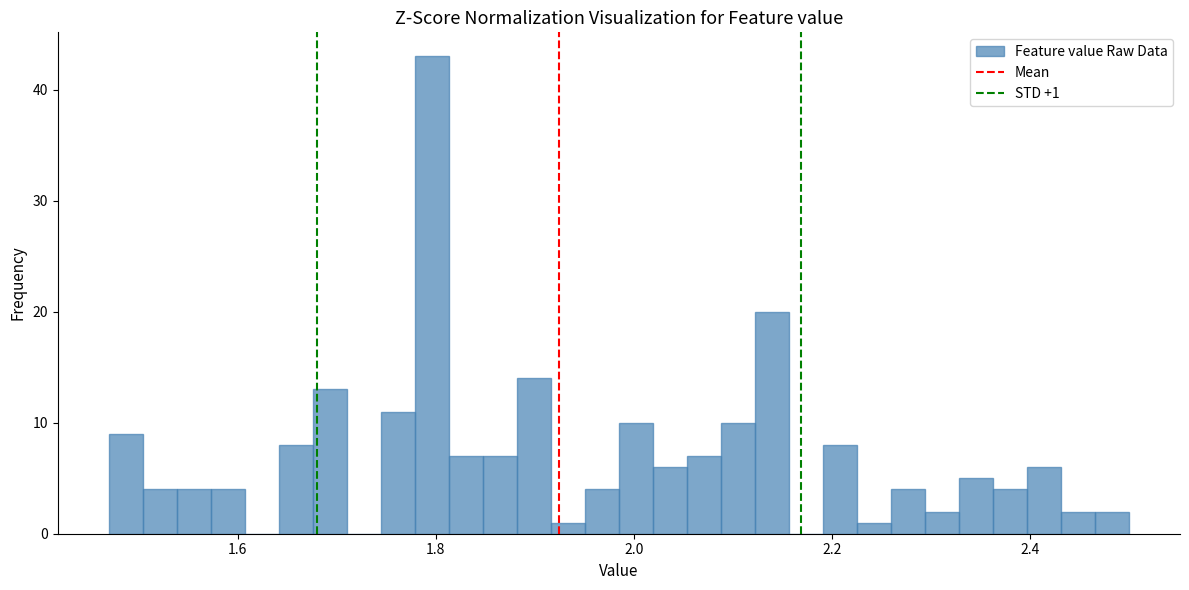

Read against the x-axis, roughly where is the centre of the tallest bar?

1.80